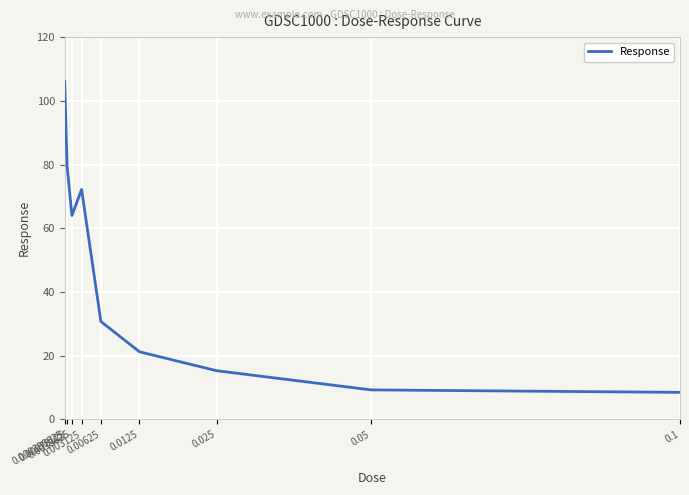

What is the smallest value displayed?

8.5